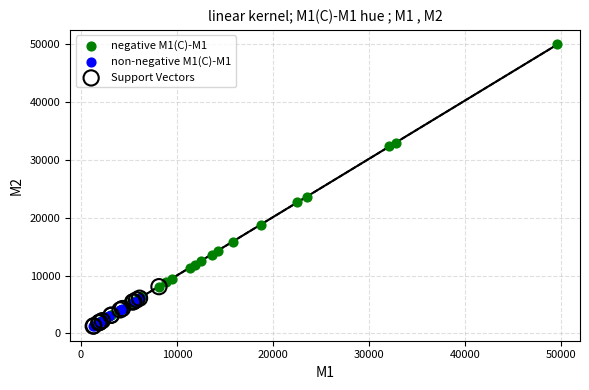

Which series contains the highest Y value?

negative M1(C)-M1